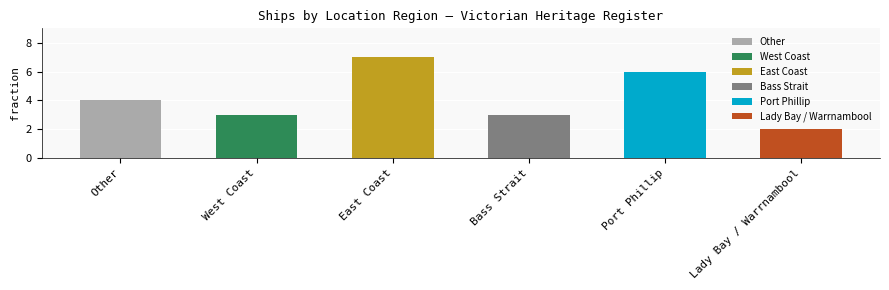

What position from the left is West Coast?

2